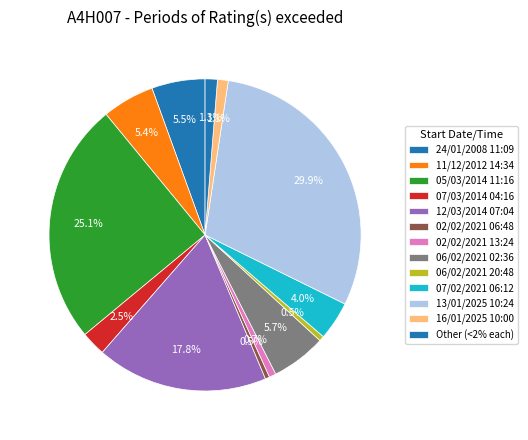

Does any single category account for the majority?

No